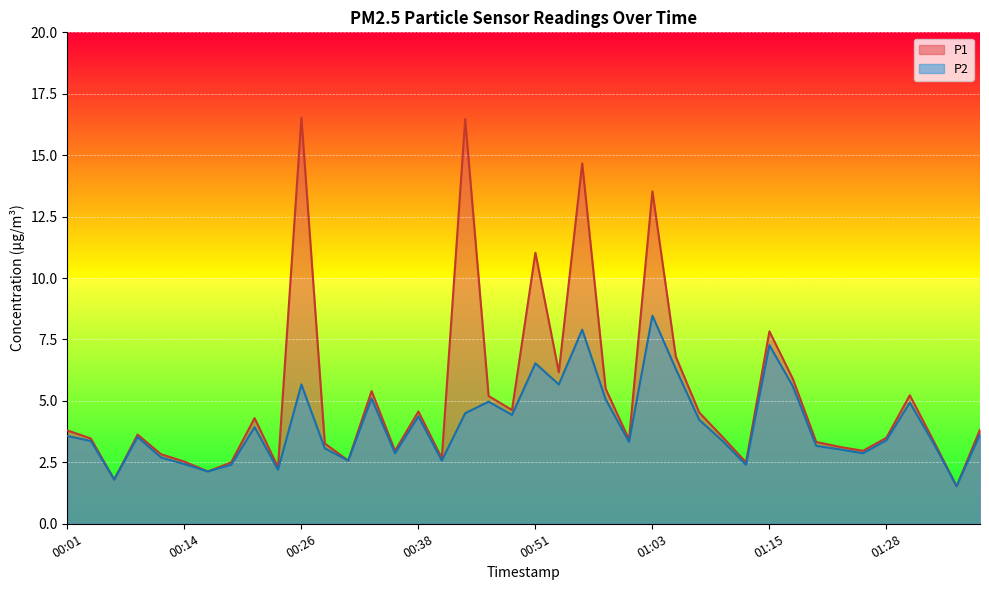

The P1 series shows 8.8 at 00:33. True or false?

False